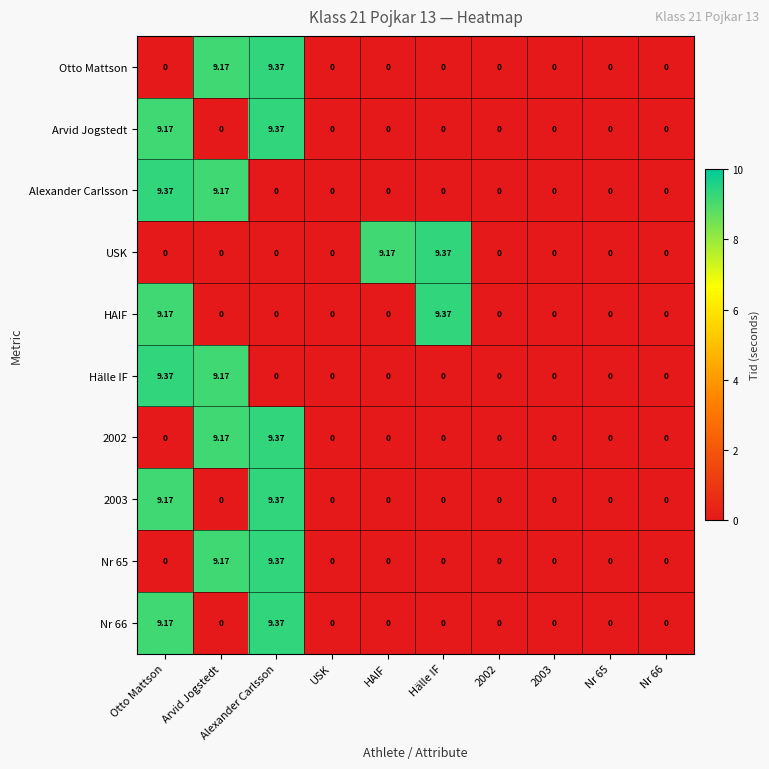

At which category is the sum across all series the highest?

Alexander Carlsson